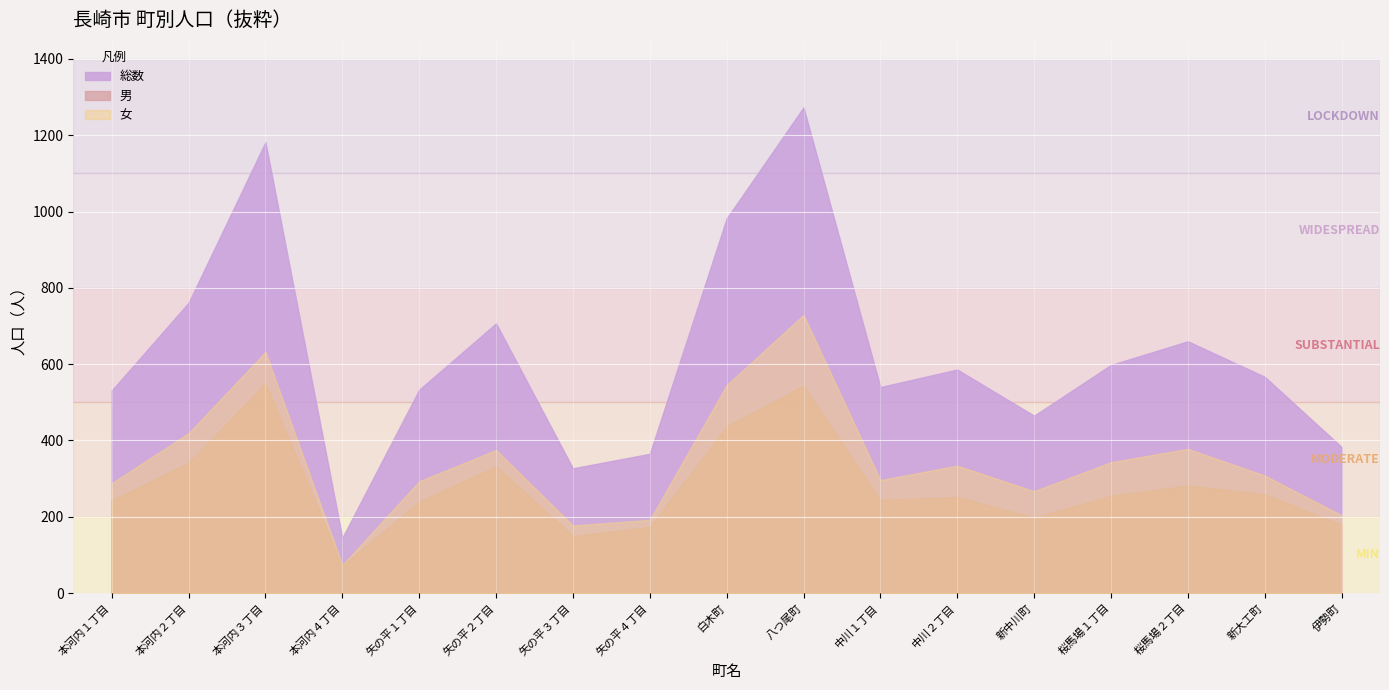

Reading left to right, what are all the values shown in this chart?

総数: 本河内１丁目=531	本河内２丁目=761	本河内３丁目=1182	本河内４丁目=145	矢の平１丁目=533	矢の平２丁目=707	矢の平３丁目=327	矢の平４丁目=365	白木町=982	八つ尾町=1273	中川１丁目=540	中川２丁目=586	新中川町=465	桜馬場１丁目=598	桜馬場２丁目=660	新大工町=567	伊勢町=383
男: 本河内１丁目=243	本河内２丁目=342	本河内３丁目=550	本河内４丁目=72	矢の平１丁目=240	矢の平２丁目=332	矢の平３丁目=150	矢の平４丁目=173	白木町=437	八つ尾町=544	中川１丁目=244	中川２丁目=252	新中川町=198	桜馬場１丁目=255	桜馬場２丁目=282	新大工町=259	伊勢町=179
女: 本河内１丁目=288	本河内２丁目=419	本河内３丁目=632	本河内４丁目=73	矢の平１丁目=293	矢の平２丁目=375	矢の平３丁目=177	矢の平４丁目=192	白木町=545	八つ尾町=729	中川１丁目=296	中川２丁目=334	新中川町=267	桜馬場１丁目=343	桜馬場２丁目=378	新大工町=308	伊勢町=204